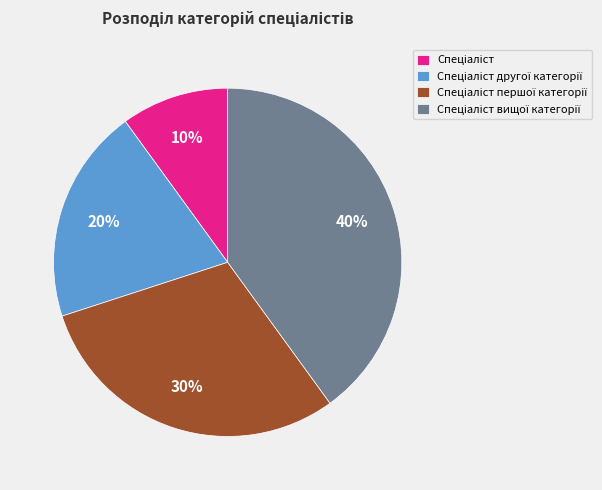

How many slices are in this pie chart?

4